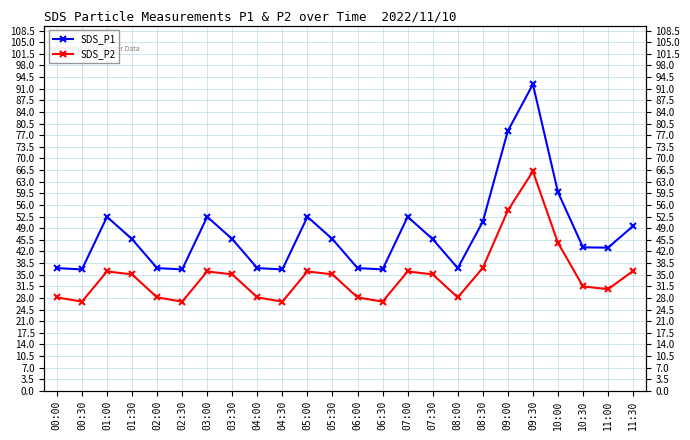

True or false: SDS_P2 has more than 1 interior local peaks.

True